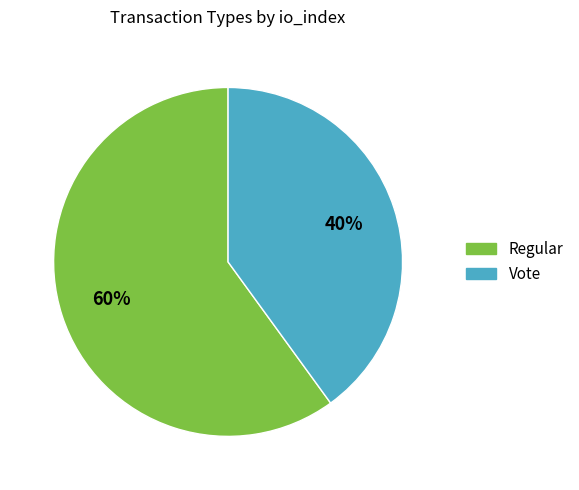

Which slice represents more than half of the pie?

Regular